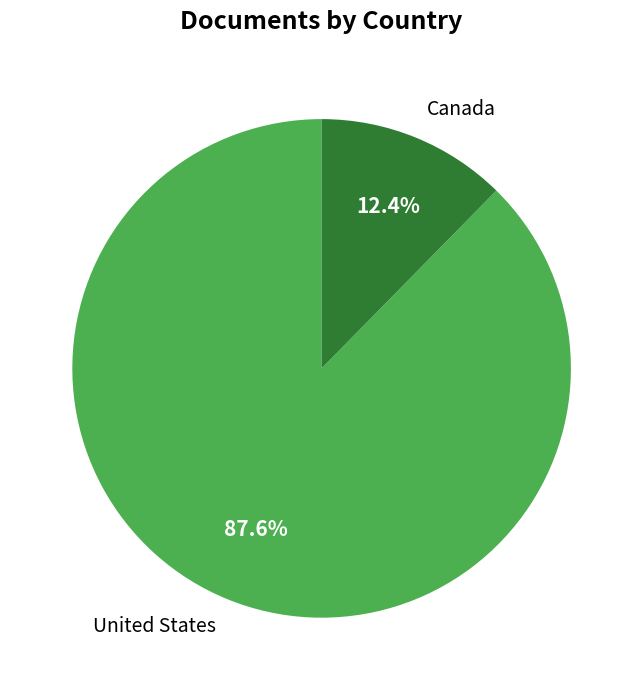

Count the number of slices in the pie.

2